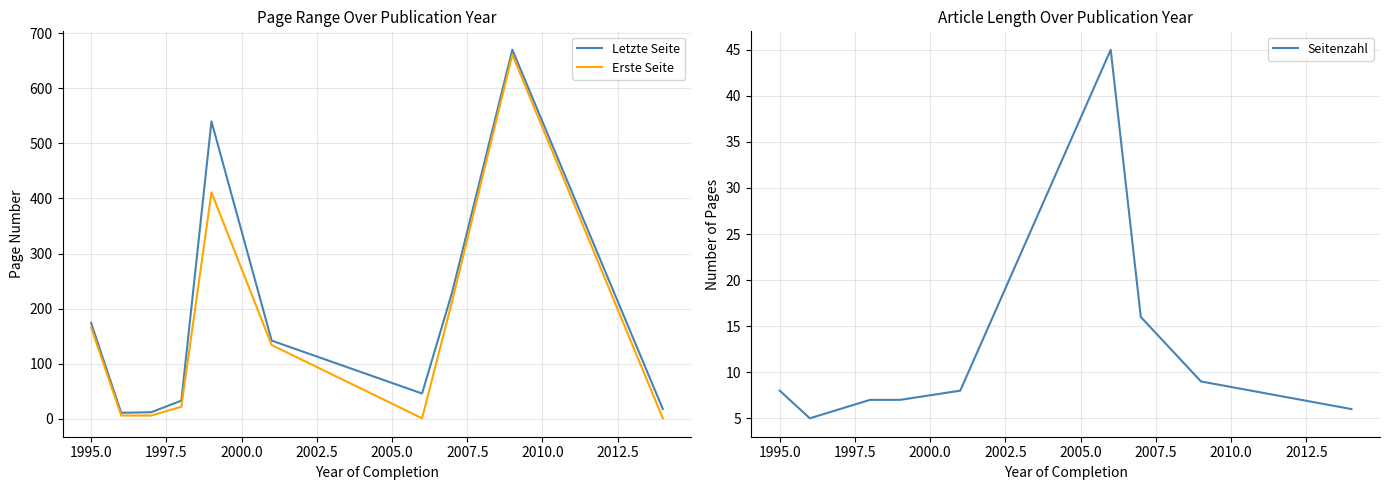

In Seitenzahl, how many points are higher than both neighbors (excluding endpoints)?

1